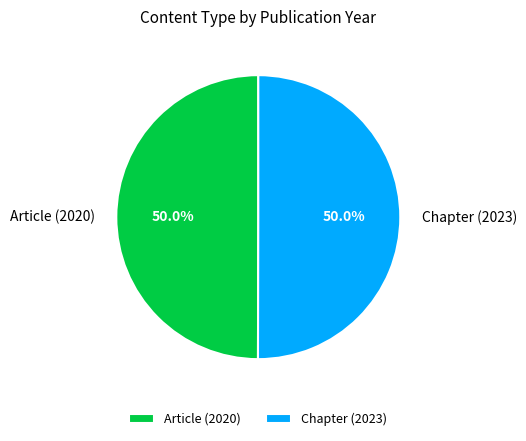

True or false: Article (2020) accounts for 63% of the total.

False